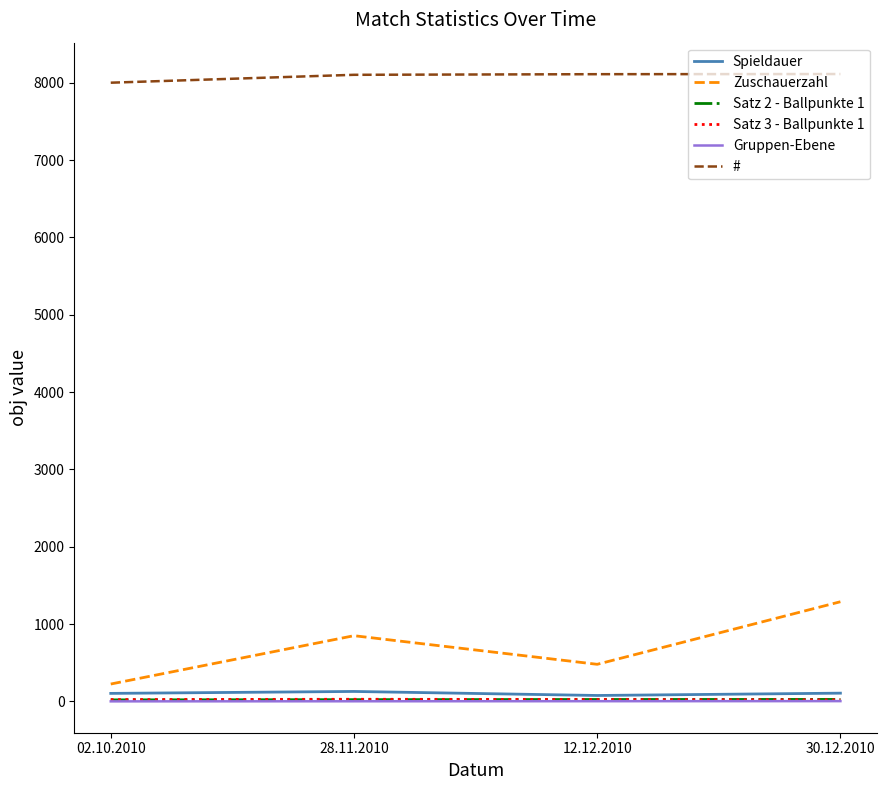

True or false: Gruppen-Ebene has a value of 3 at 12.12.2010.

True